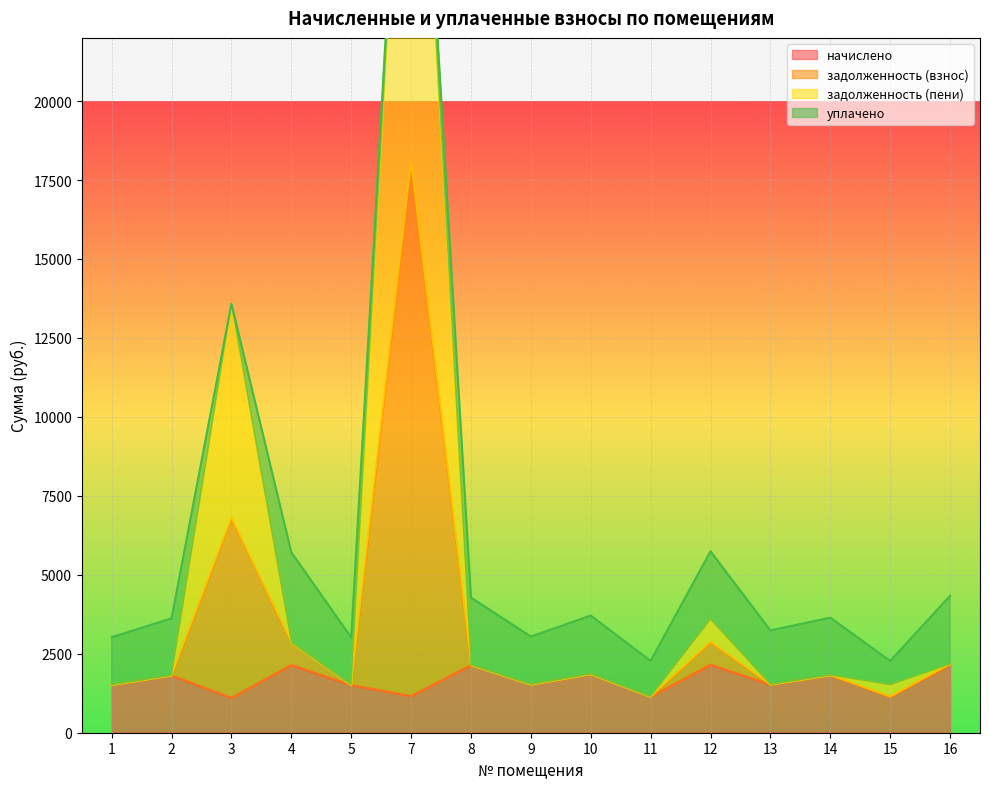

What is the lowest value of the начислено series?

1102.4